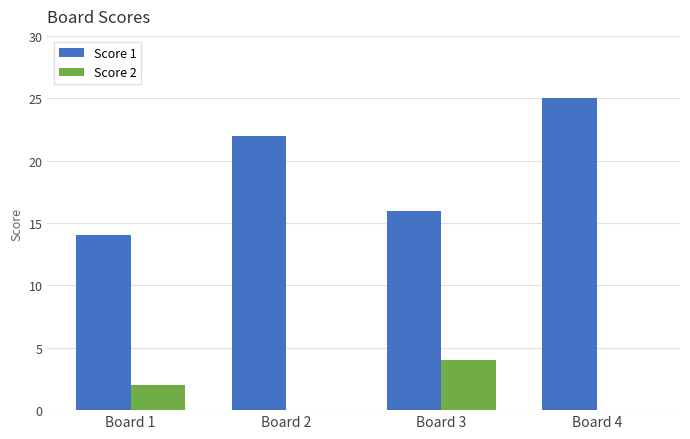

What are all the series names shown in the legend?

Score 1, Score 2